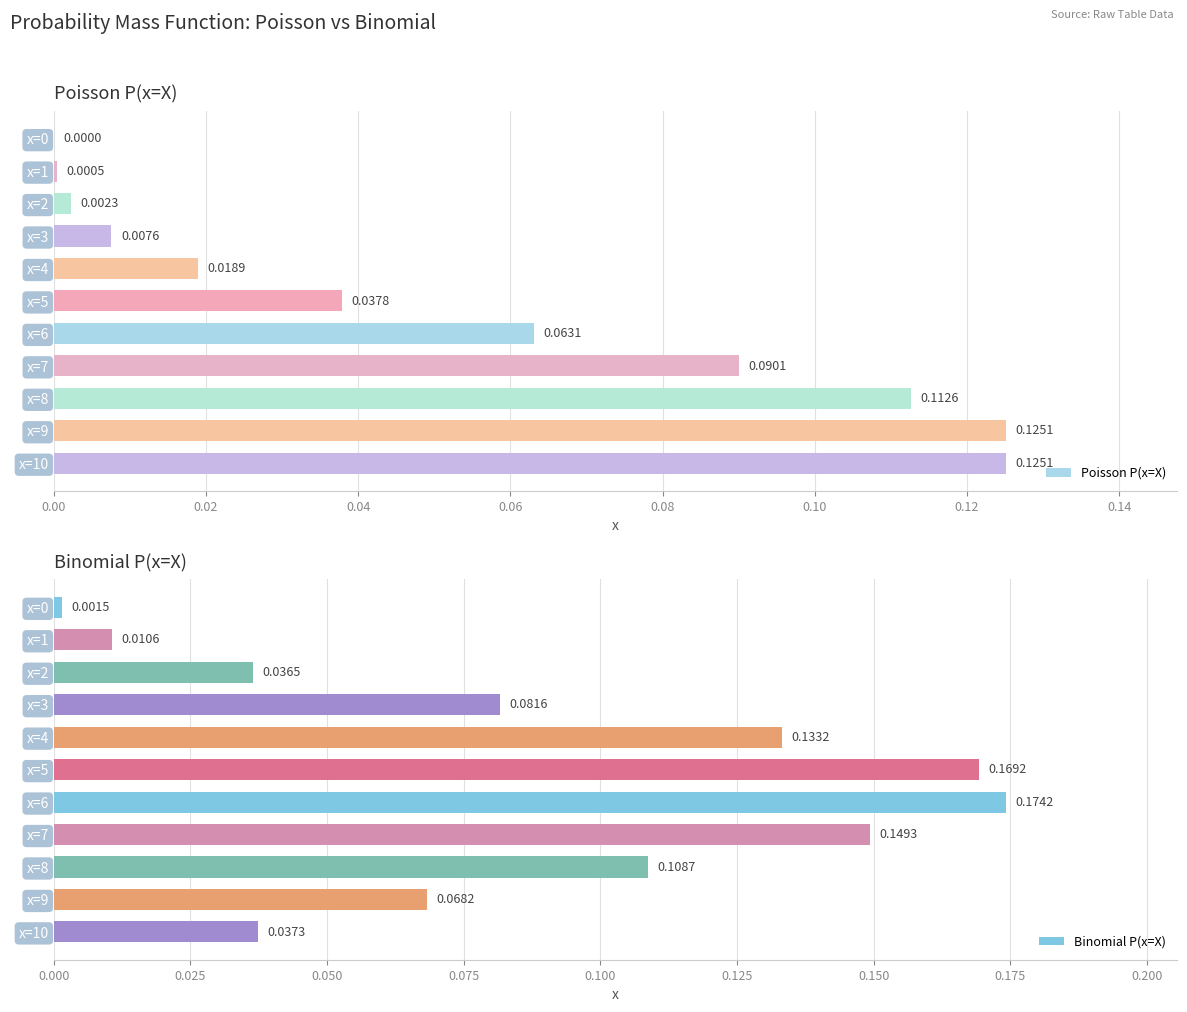

What is the highest value of the Binomial P(x=X) series?

0.2